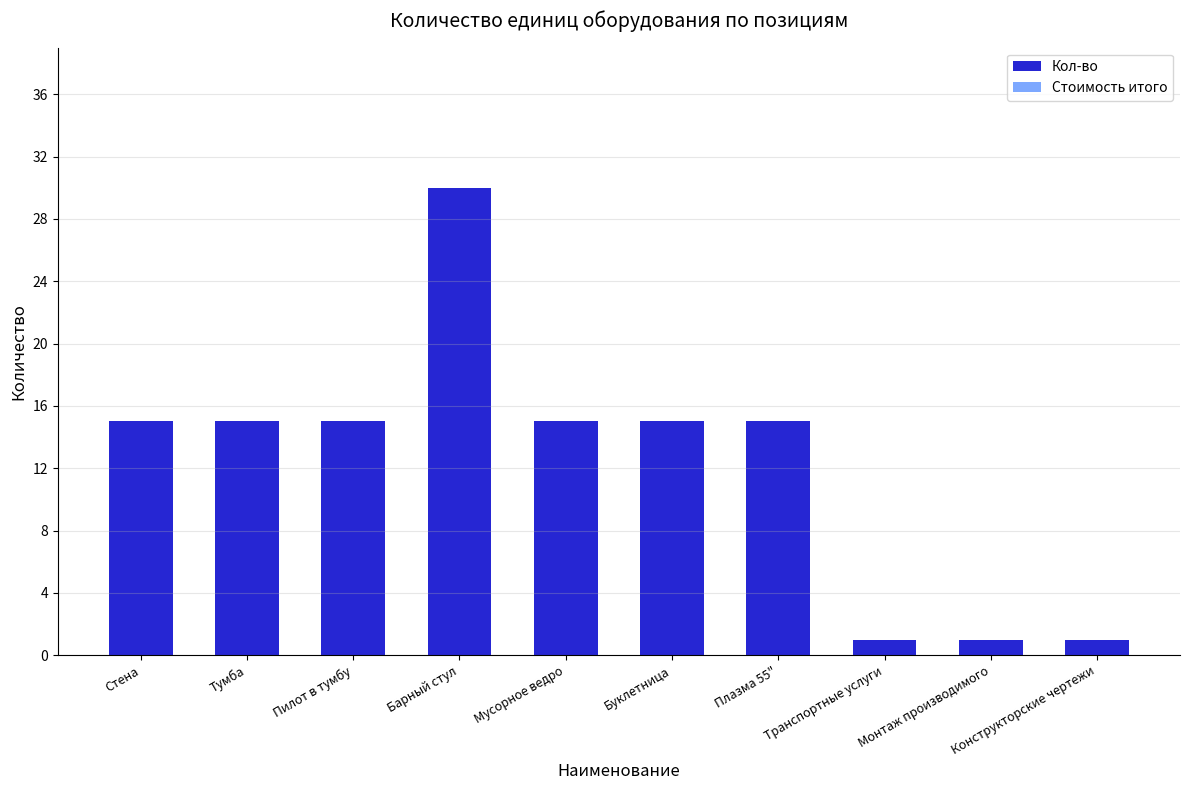

What is the maximum value shown in the chart?

30